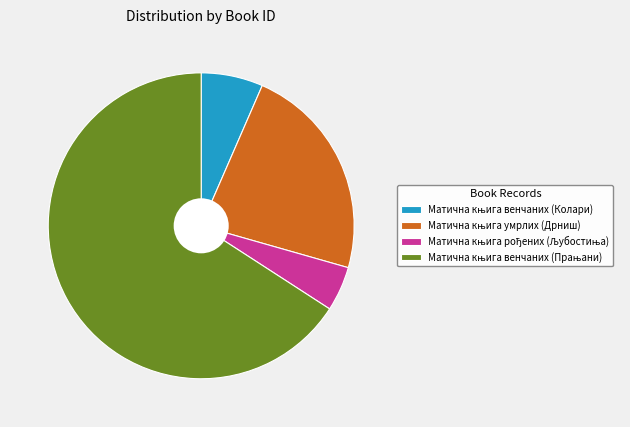

Is there any slice that represents more than half of the pie?

Yes